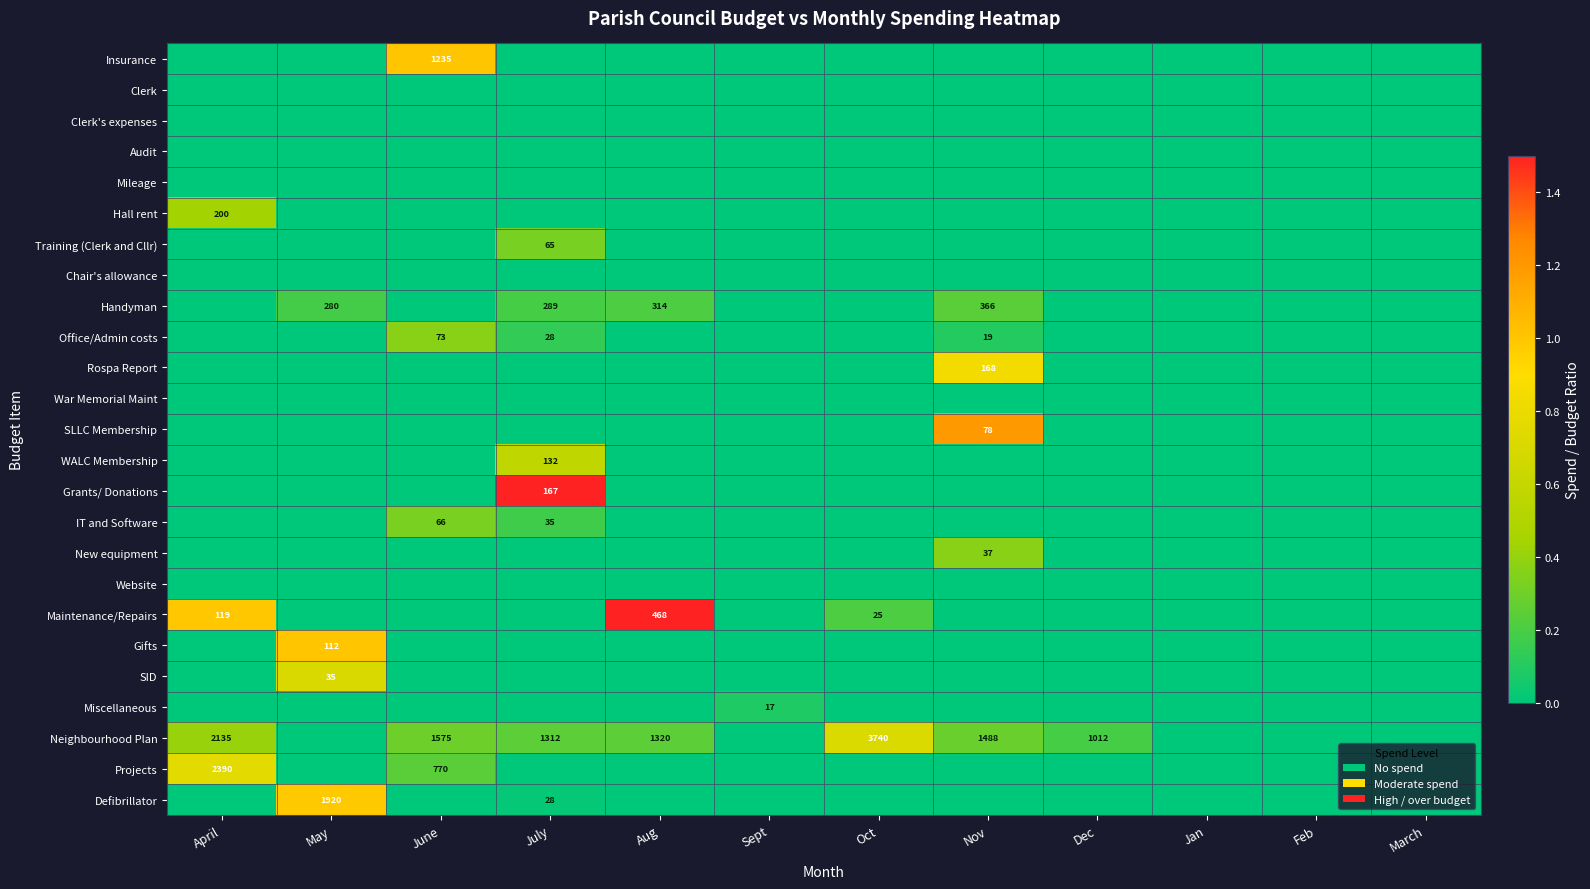

The Hall rent series shows 200 at April. True or false?

True